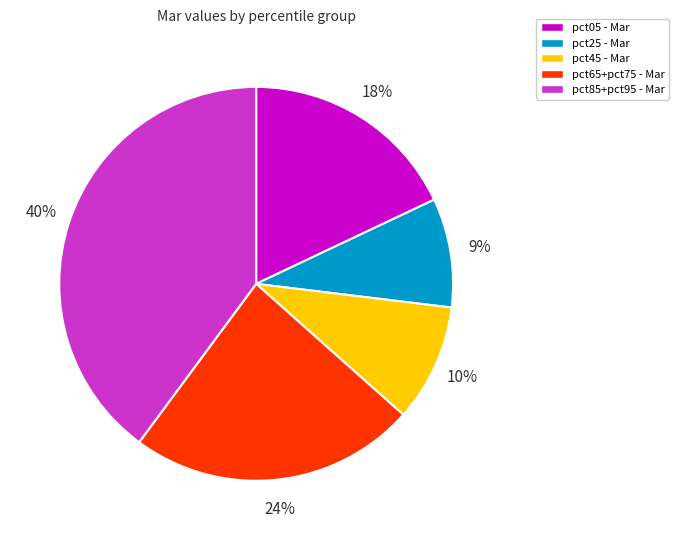

Is there a majority slice in this chart?

No